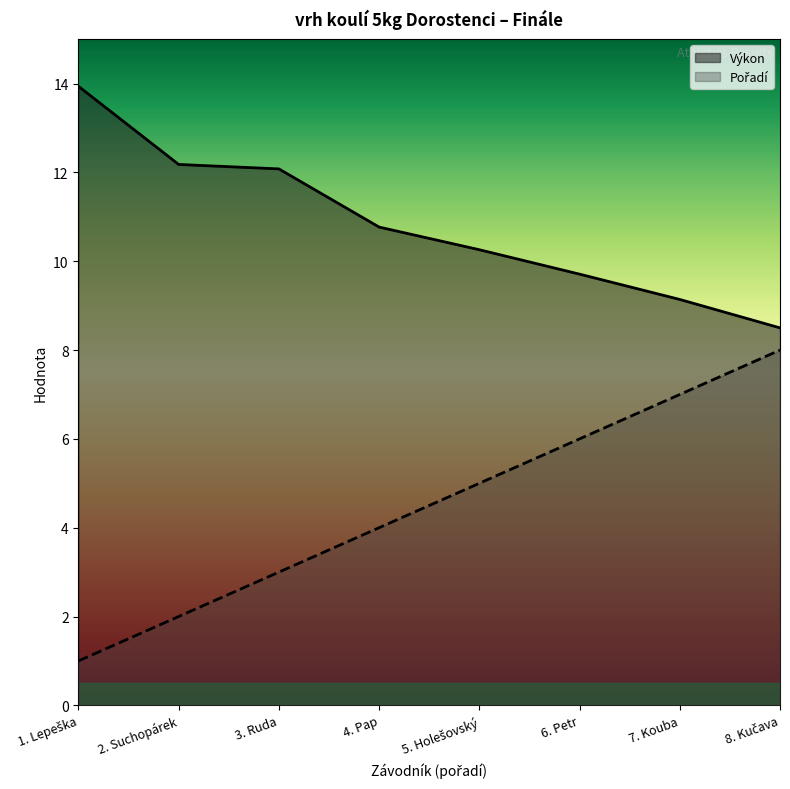

What are all the series names shown in the legend?

Pořadí, Výkon